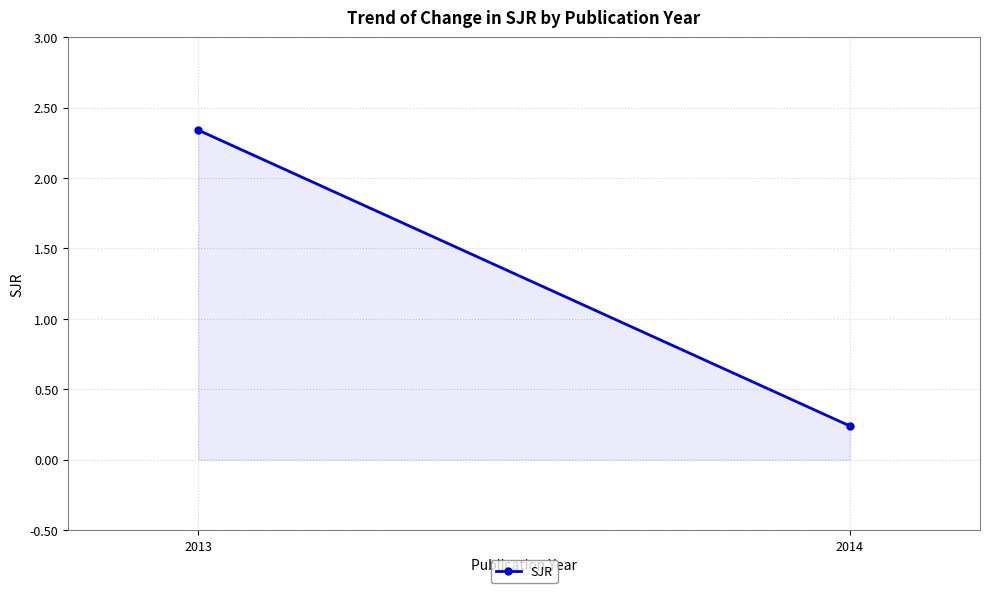

Between 2014 and 2013, which is larger?

2013